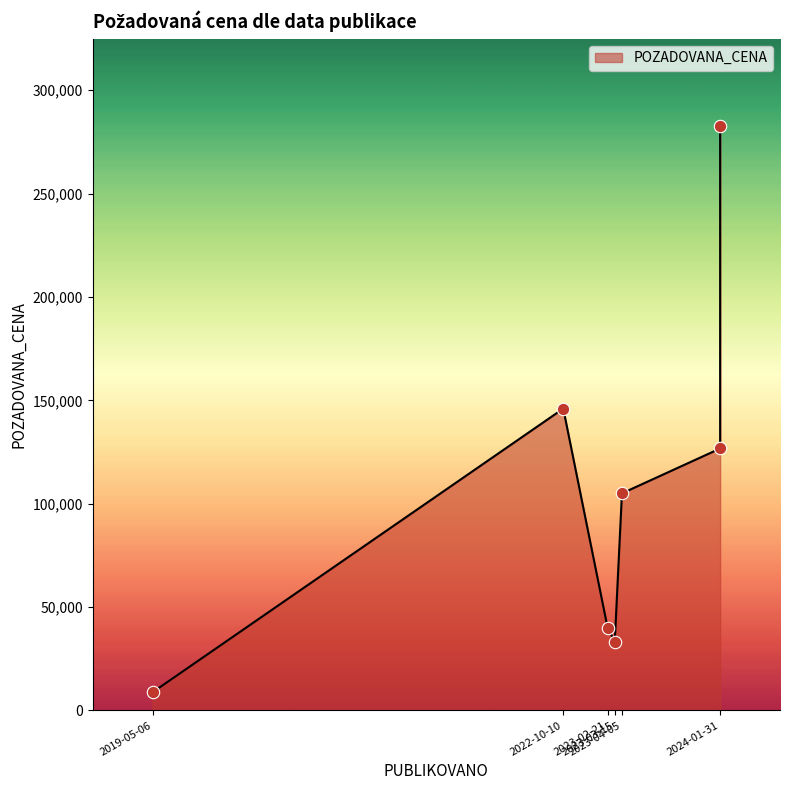

What is the ratio of the value at 2023-02-21 to the value at 2022-10-10?

0.3